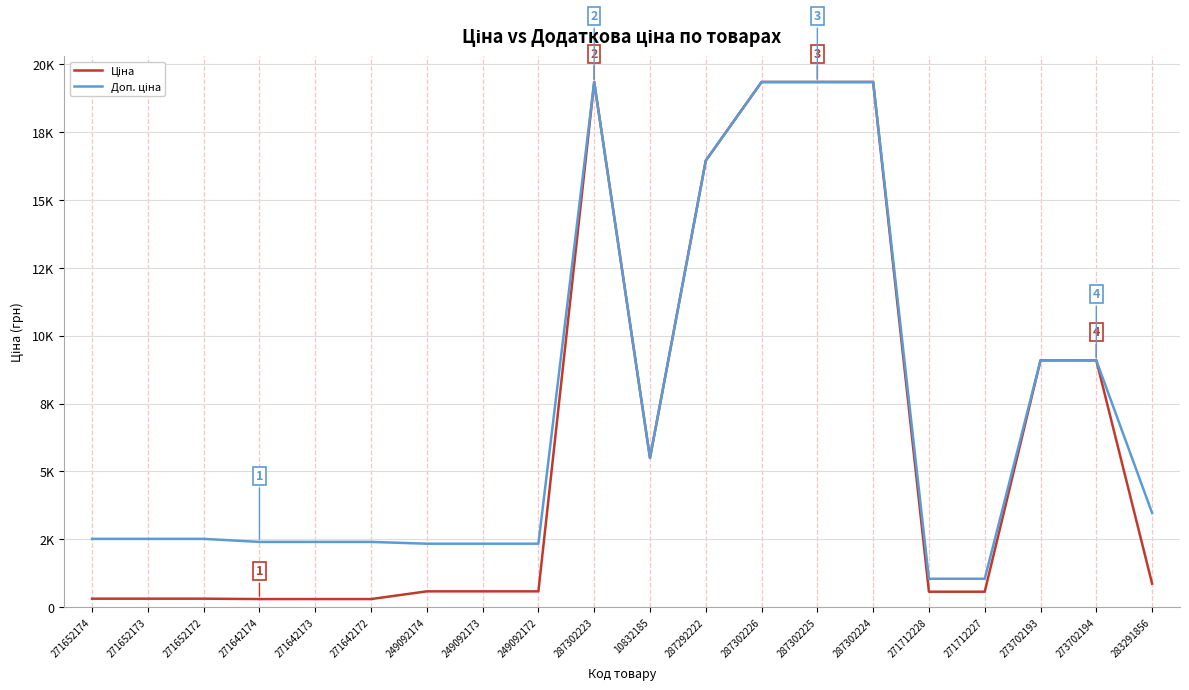

What is the difference between the maximum and minimum values in the Доп. ціна series?

18295.1